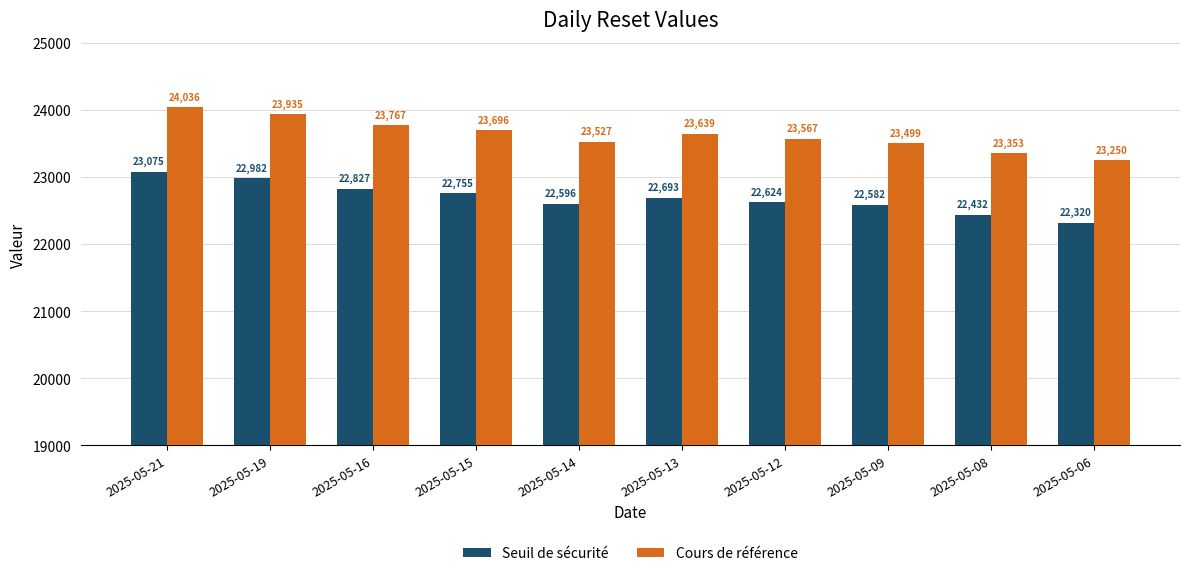

Is the value of Seuil de sécurité at 2025-05-08 greater than the value of Cours de référence at 2025-05-09?

No